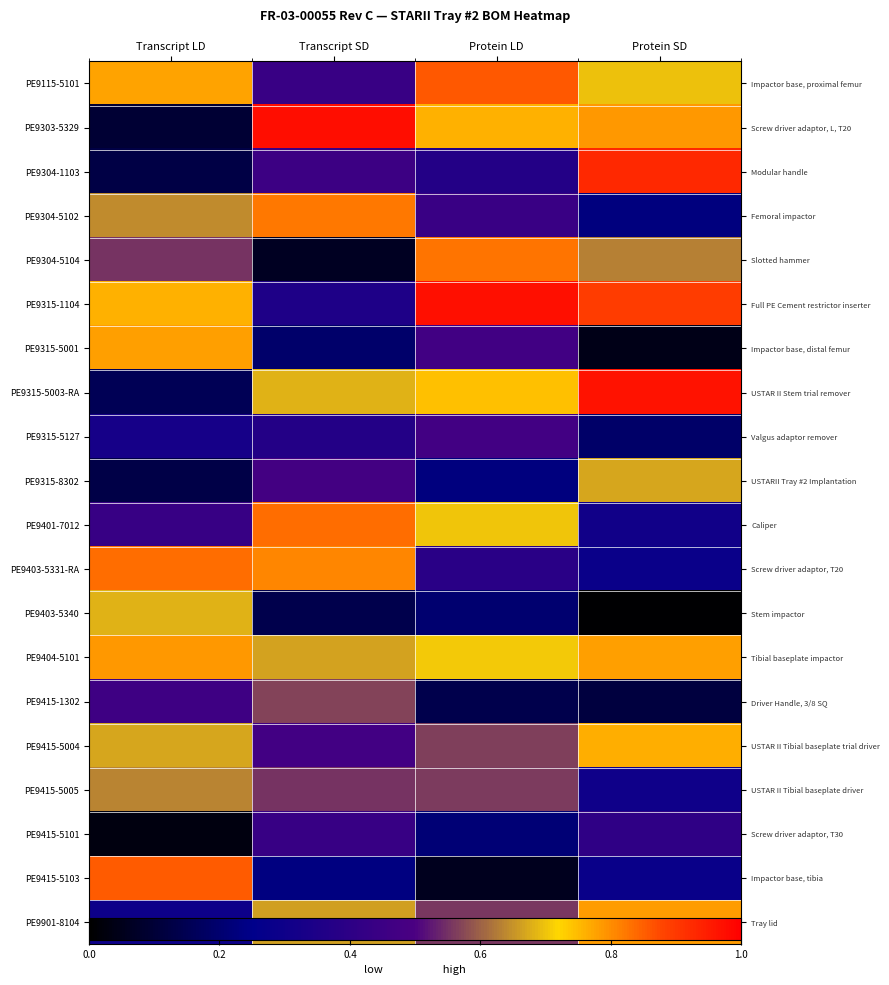

What is the greatest value displayed?

1.0